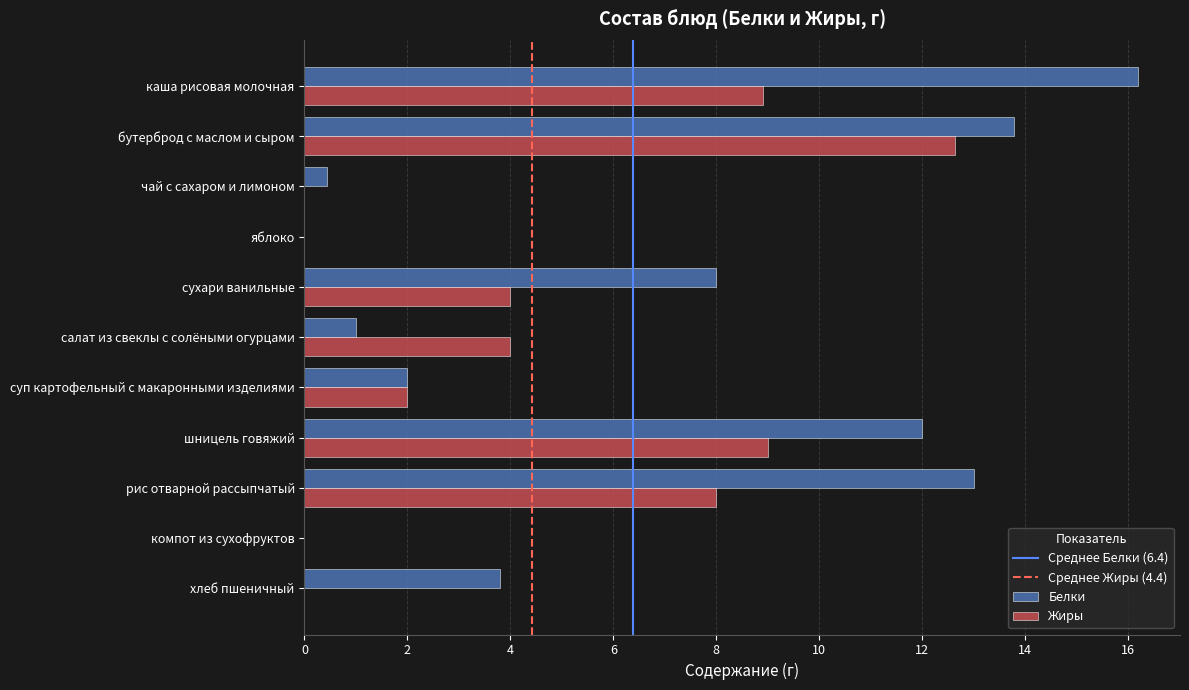

Which series has the largest total across all categories?

Белки